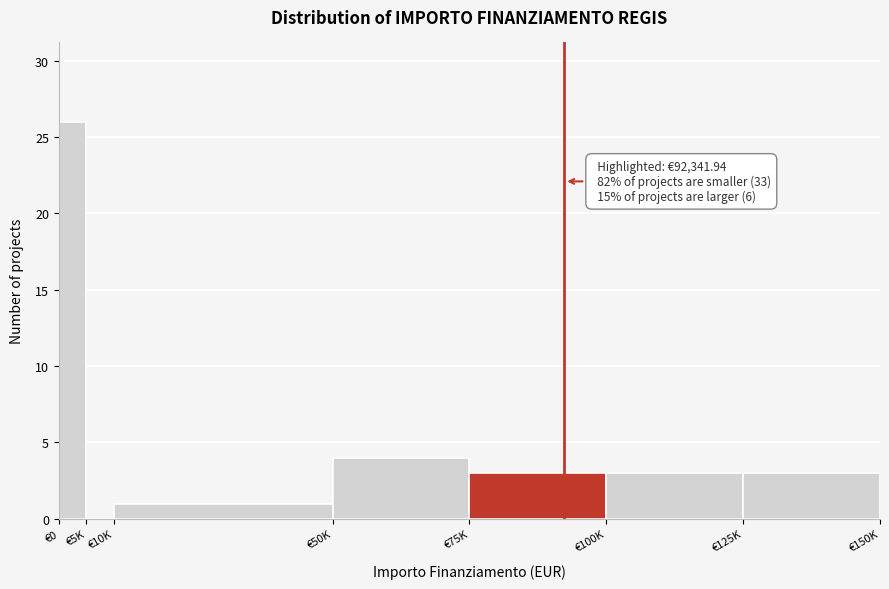

What is the change in value from €5K to €10K?

+1